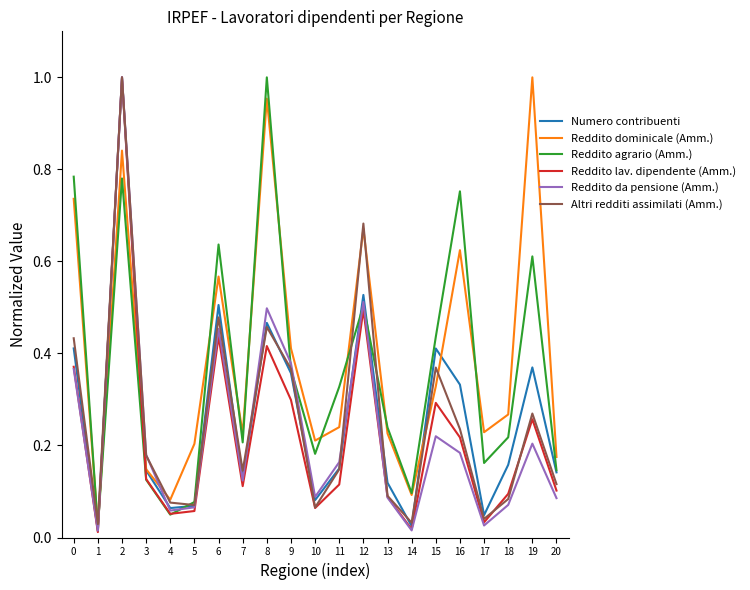

What is the total value across all series at 6?

3.1